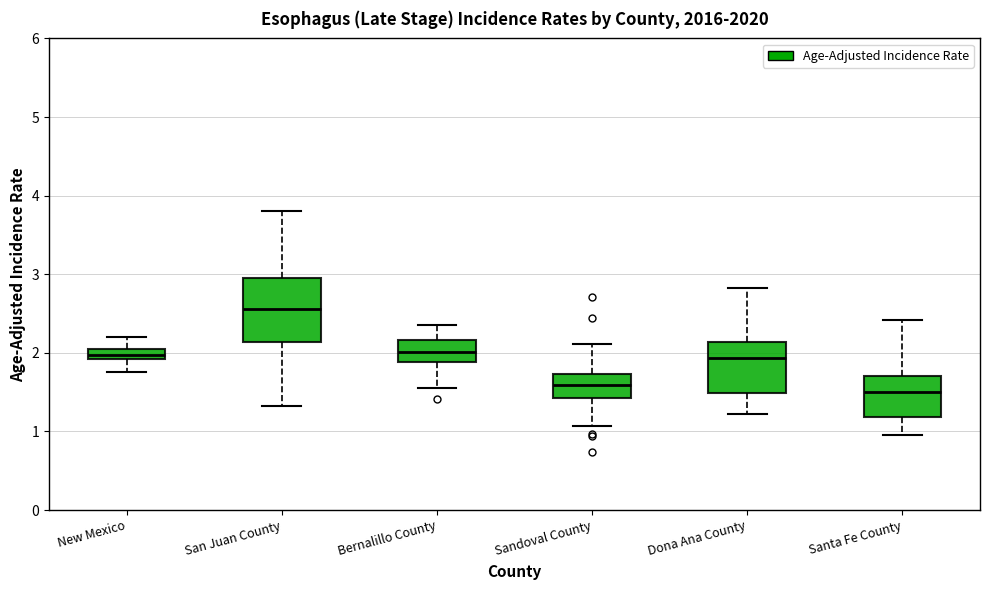

Where does the lower whisker of the box for San Juan County end on the y-axis? The values are not printed on the chart, so give them approximately, as read against the axis.

1.3